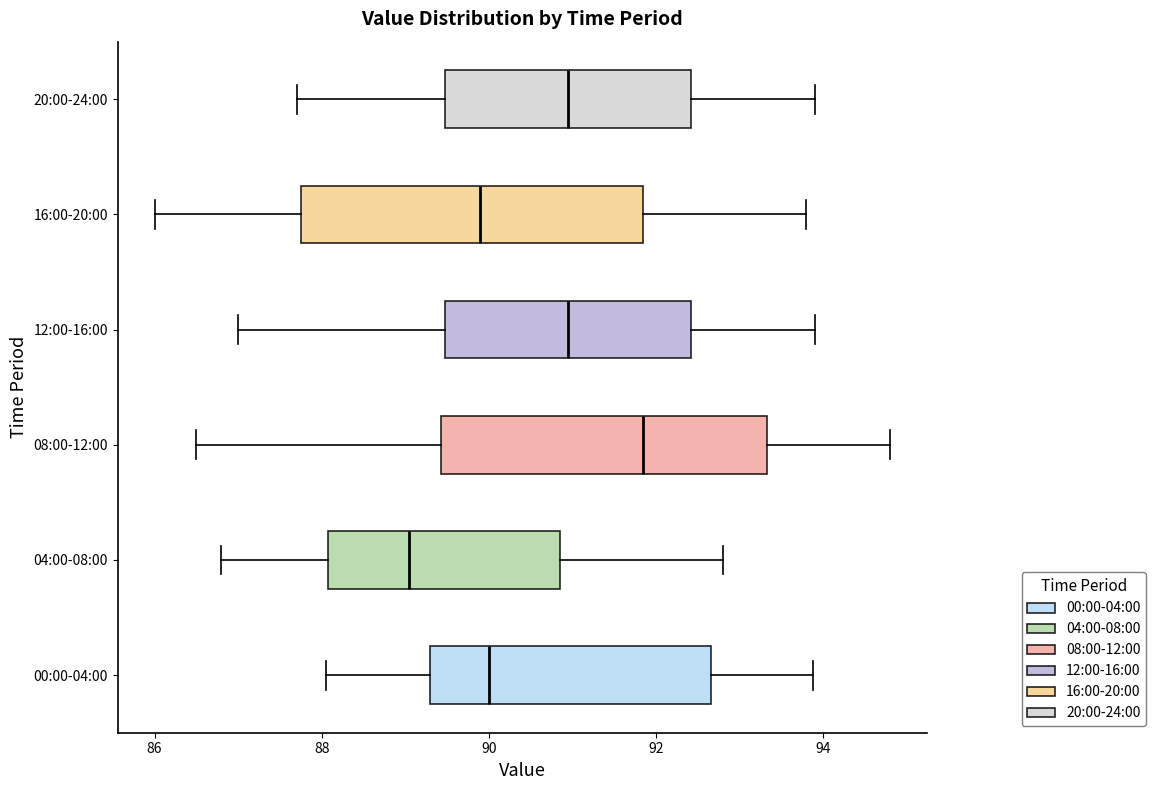

Which box's median line is the furthest to the right?

08:00-12:00